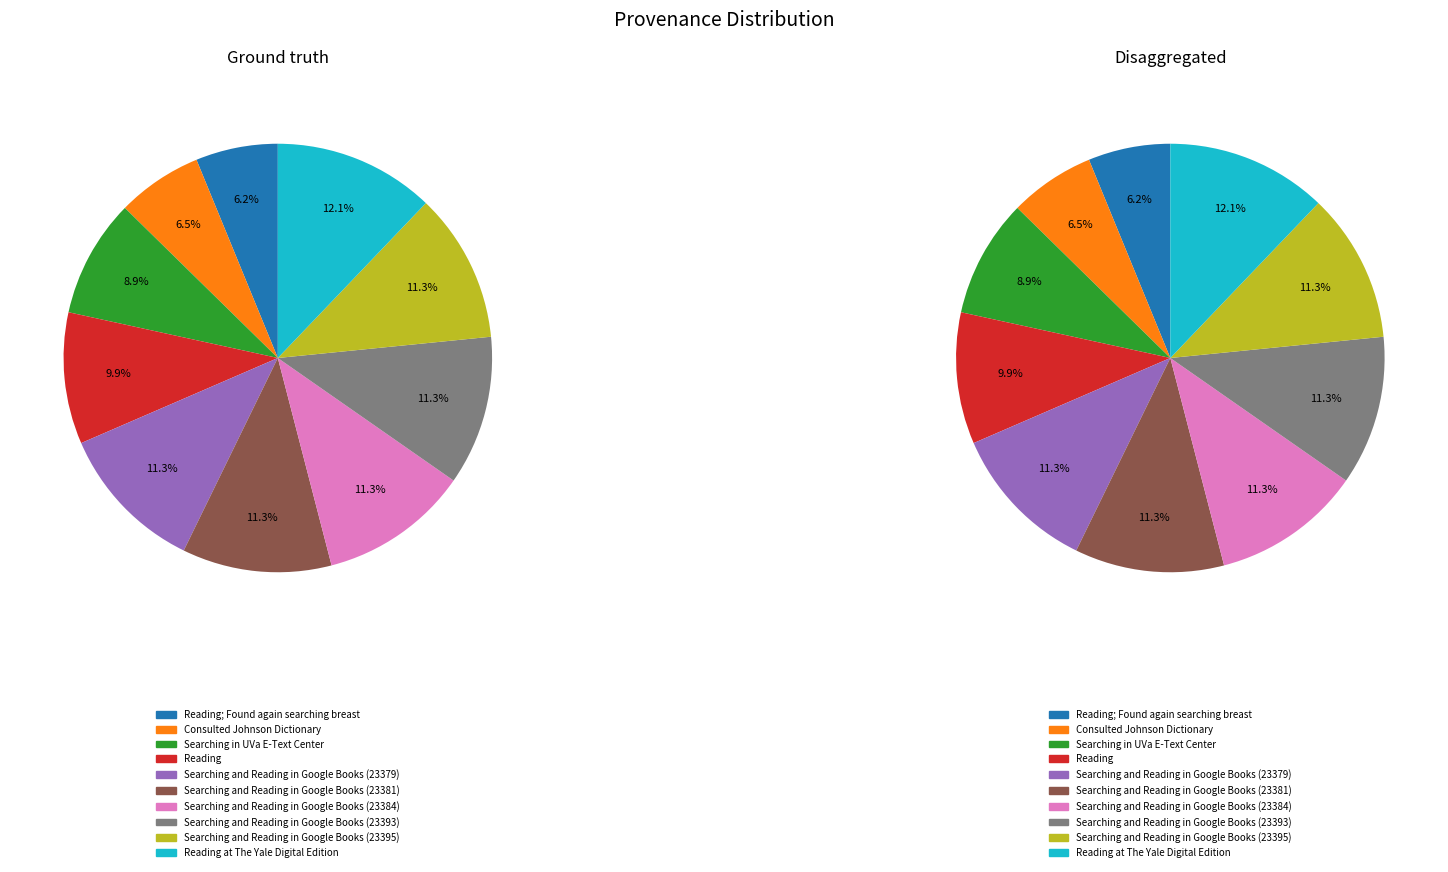

To the nearest percent, what is the difference between the Consulted Johnson Dictionary and Searching in UVa E-Text Center slice percentages?

2%